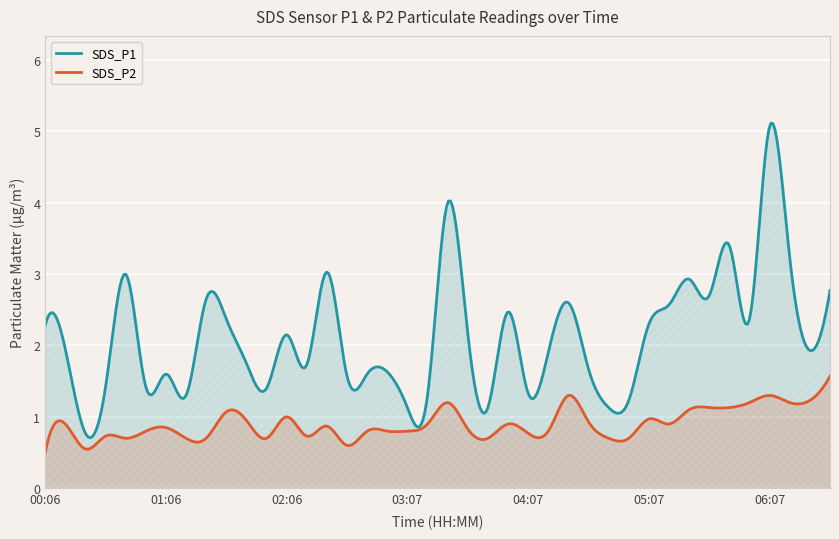

What is the difference between the second highest and second lowest values in the SDS_P2 series?

1.0